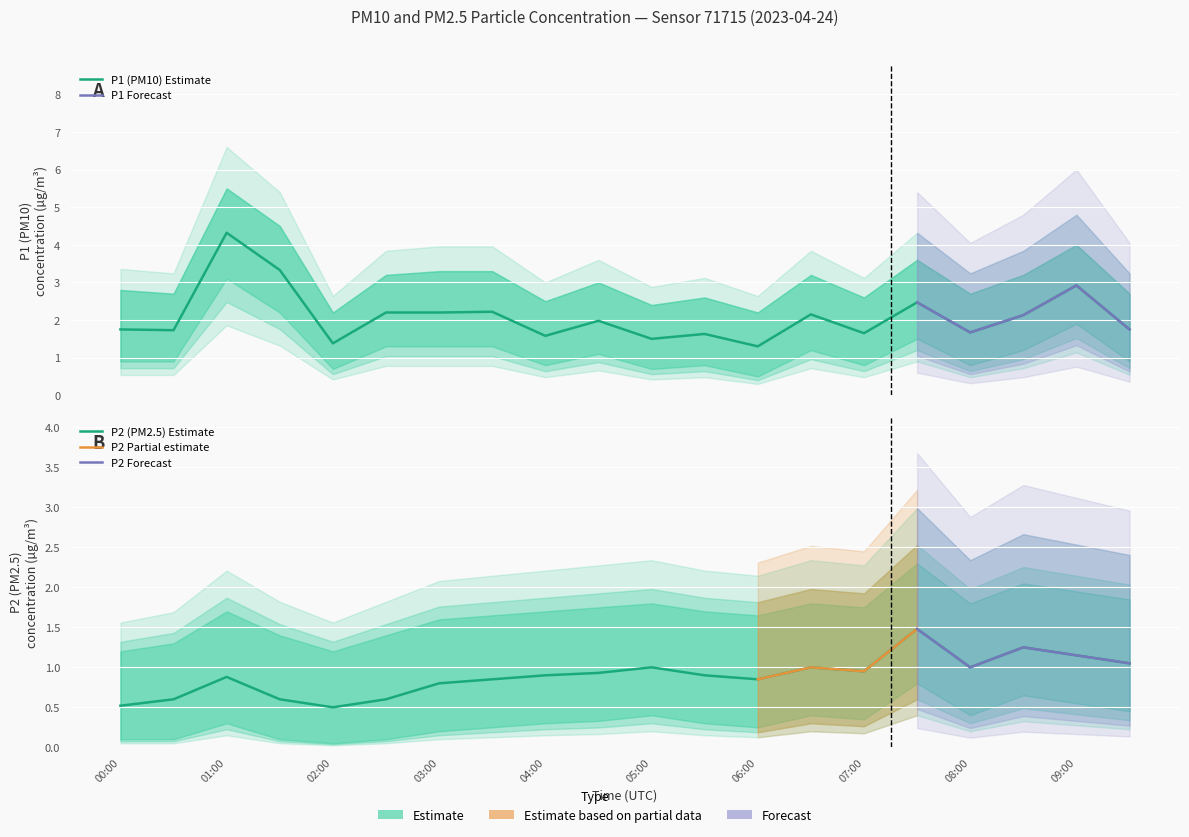

At which category is the sum across all series the highest?

01:00